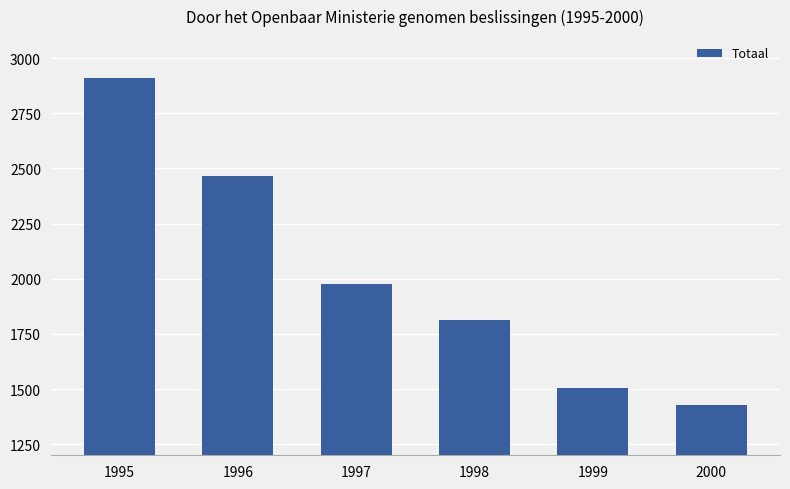

Rank the categories by value from highest to lowest.

1995, 1996, 1997, 1998, 1999, 2000